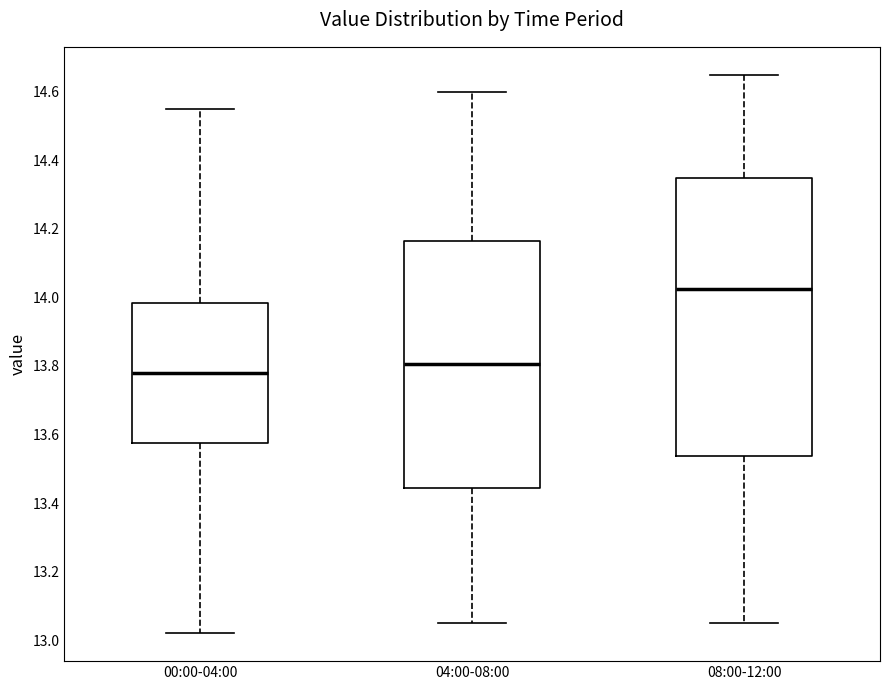

Where does the upper whisker of the box for 00:00-04:00 end on the y-axis? The values are not printed on the chart, so give them approximately, as read against the axis.

14.56